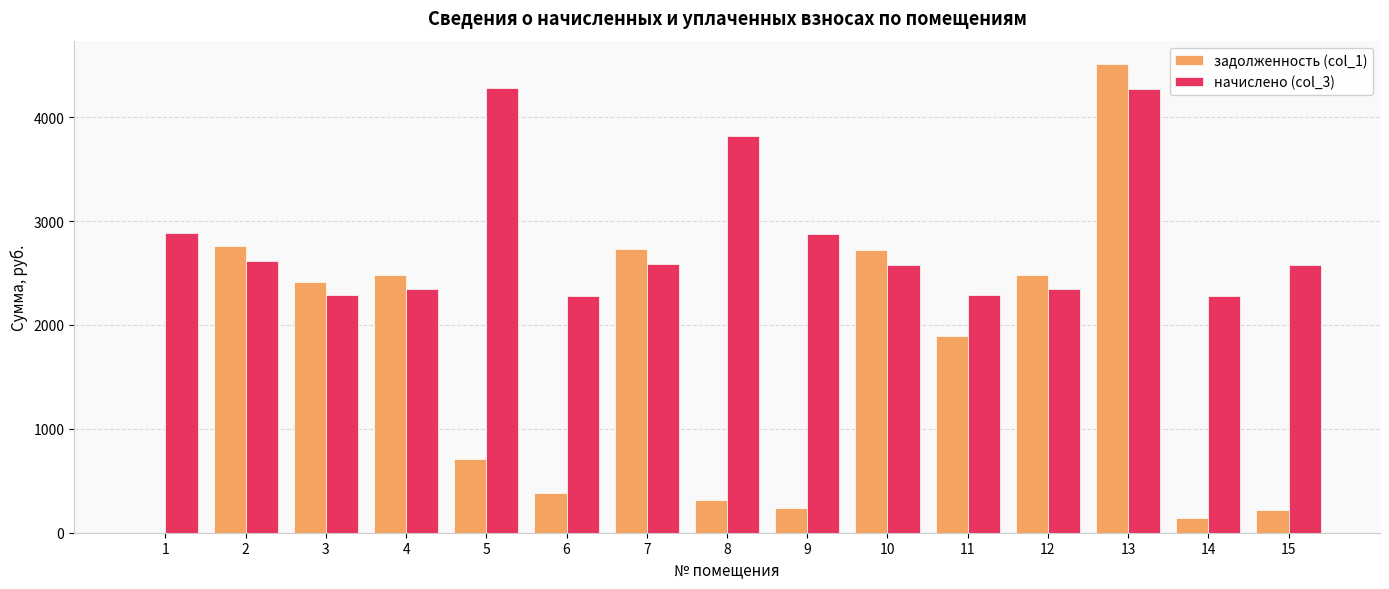

What is the total value across all series at 6?

2657.3